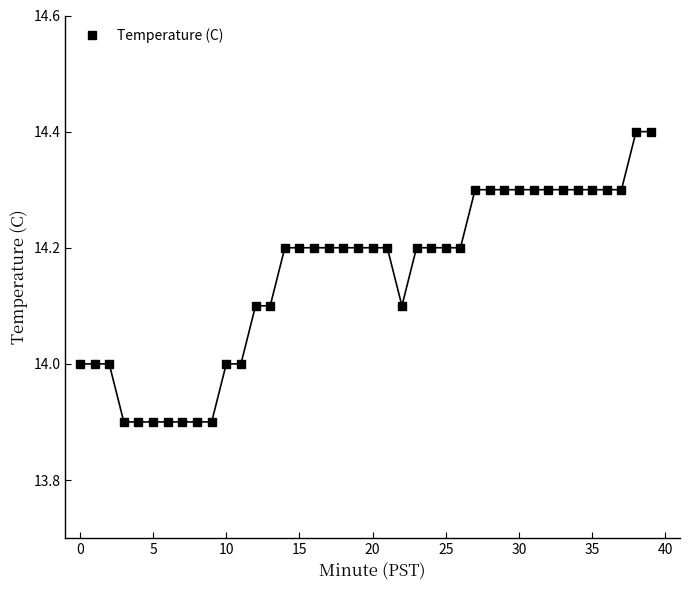

What is the value of the 16th point from the left?

14.2